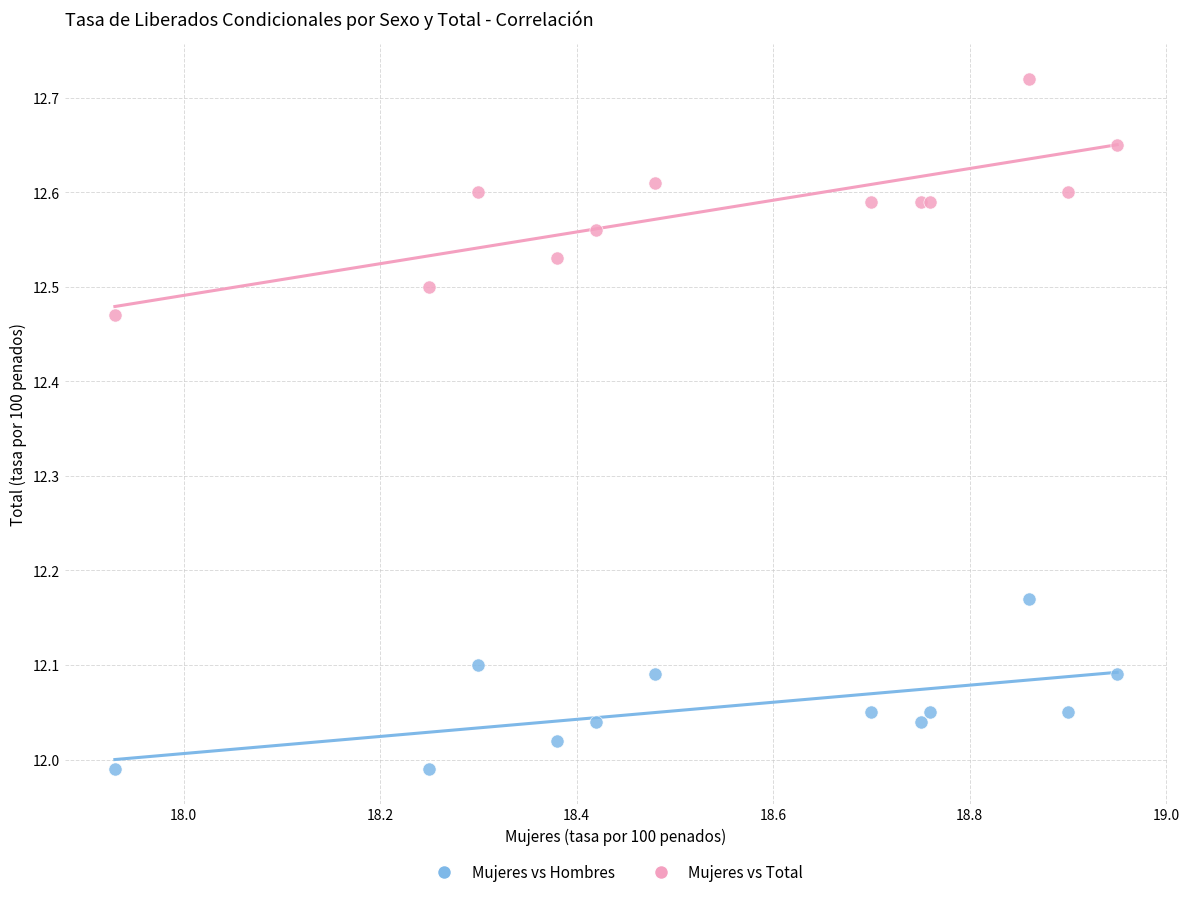

What is the X range (max minus min) for the scatter plot?

1.0